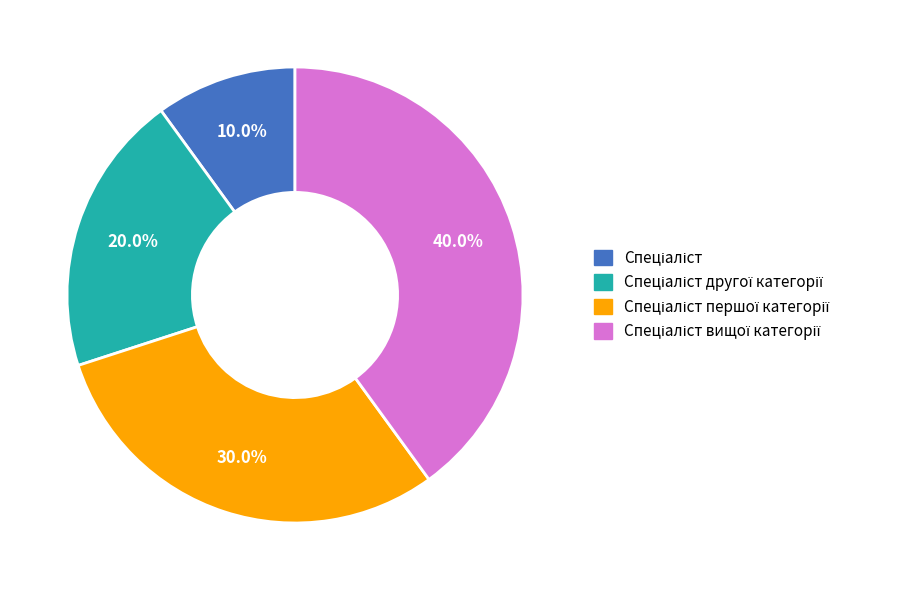

Is there any slice that represents more than half of the pie?

No